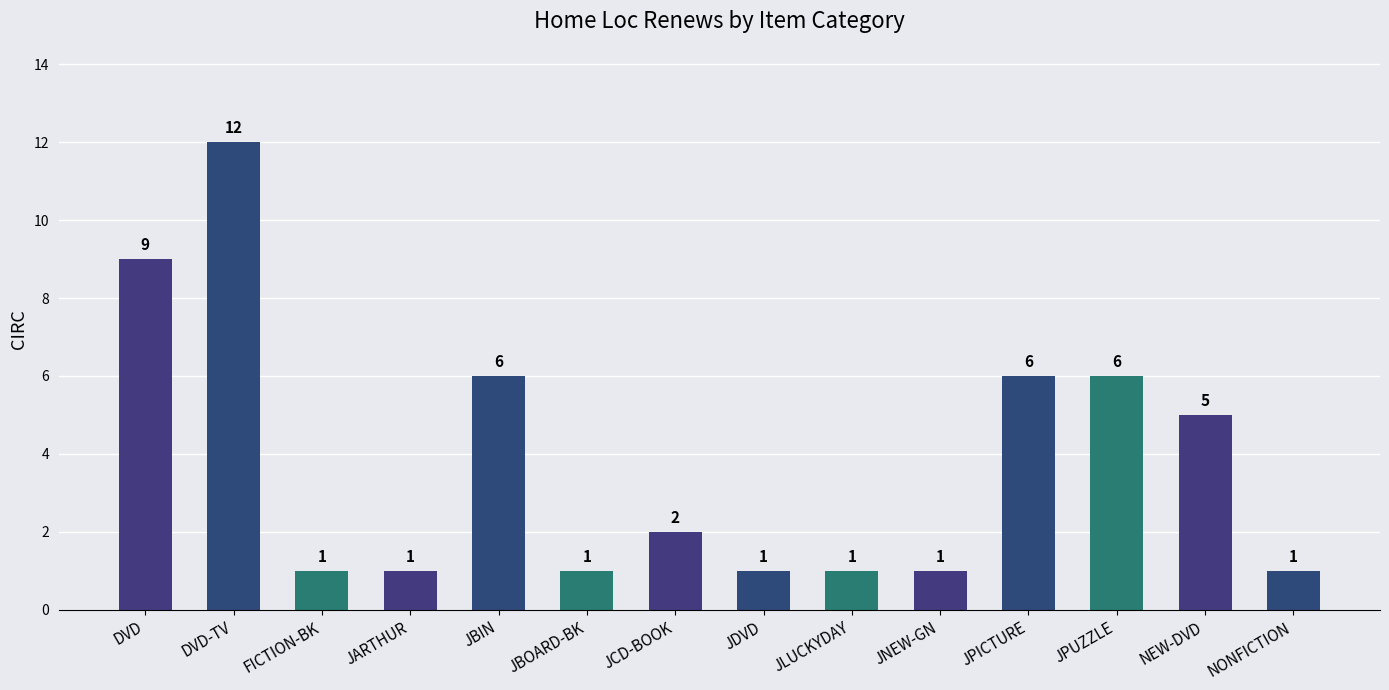

Where does the data first go above 2?

DVD